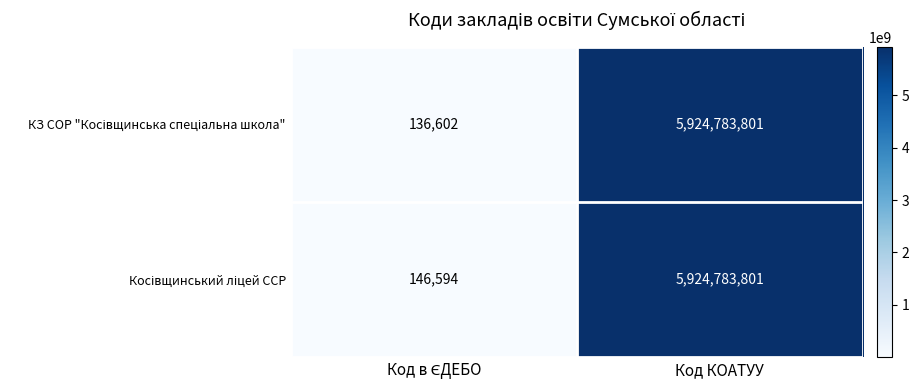

At which category is the sum across all series the highest?

Код КОАТУУ